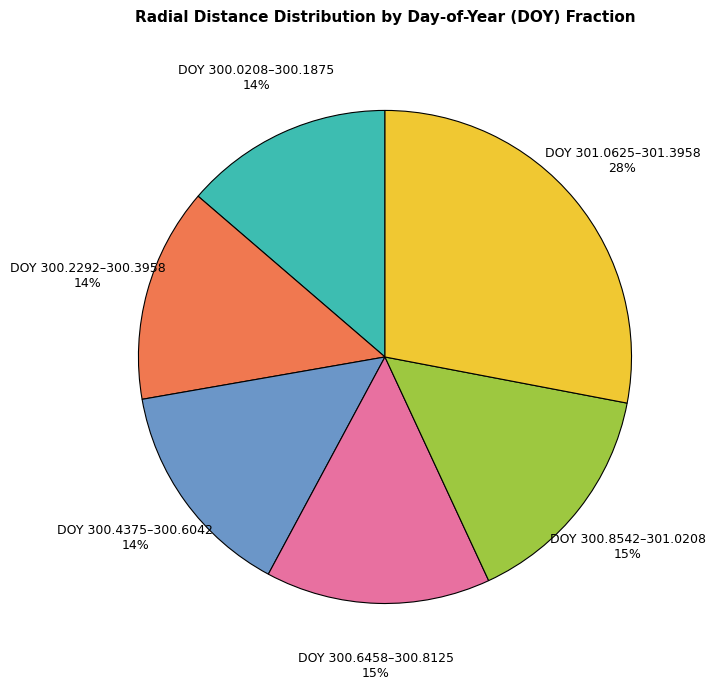

True or false: DOY 300.0208–300.1875 accounts for 24% of the total.

False